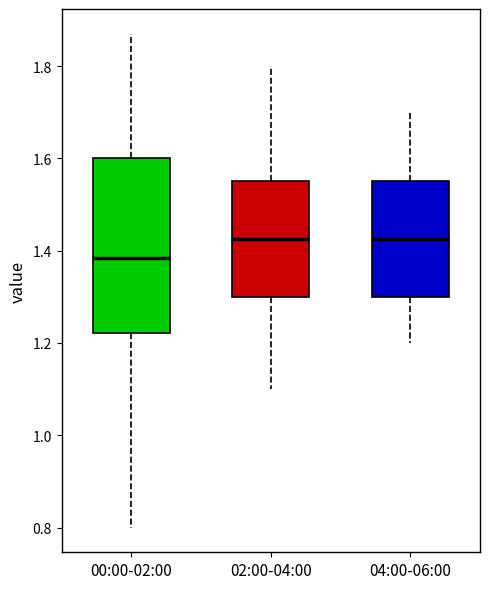

Which box is the tallest, from its lower edge to its upper edge?

00:00-02:00